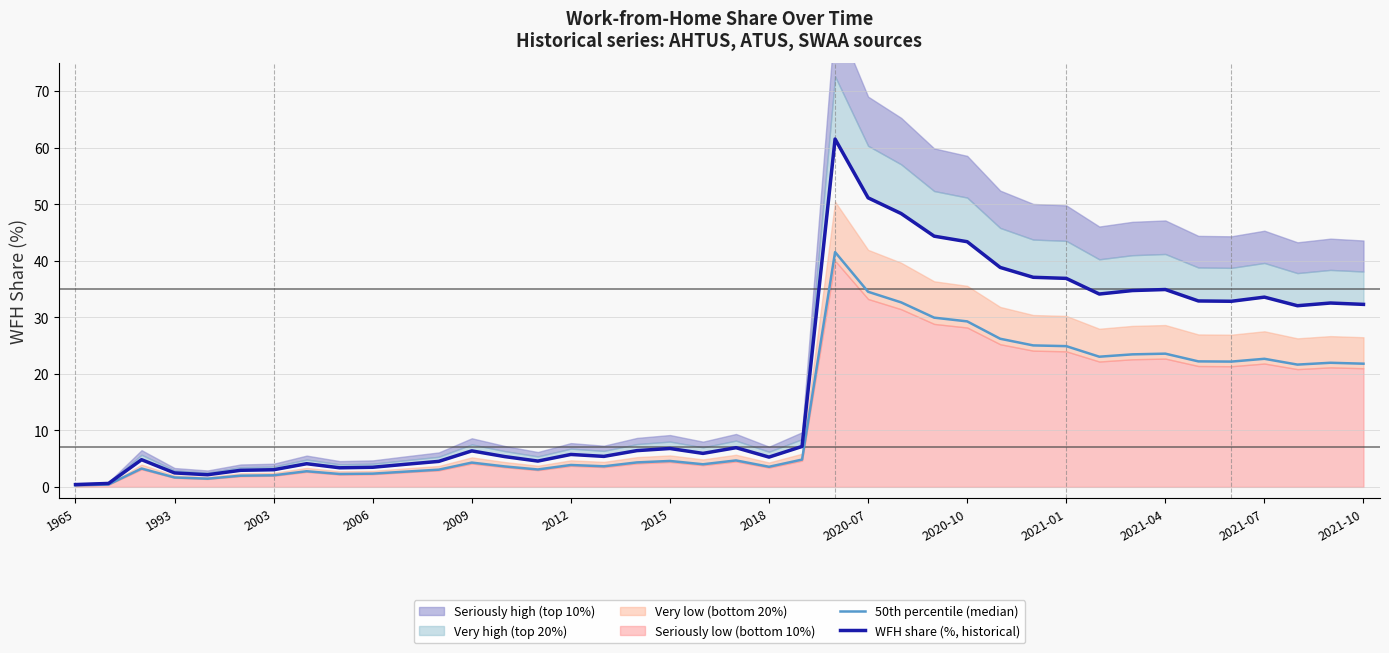

What is the difference between the second highest and second lowest values in the WFH share (%, historical) series?

50.5